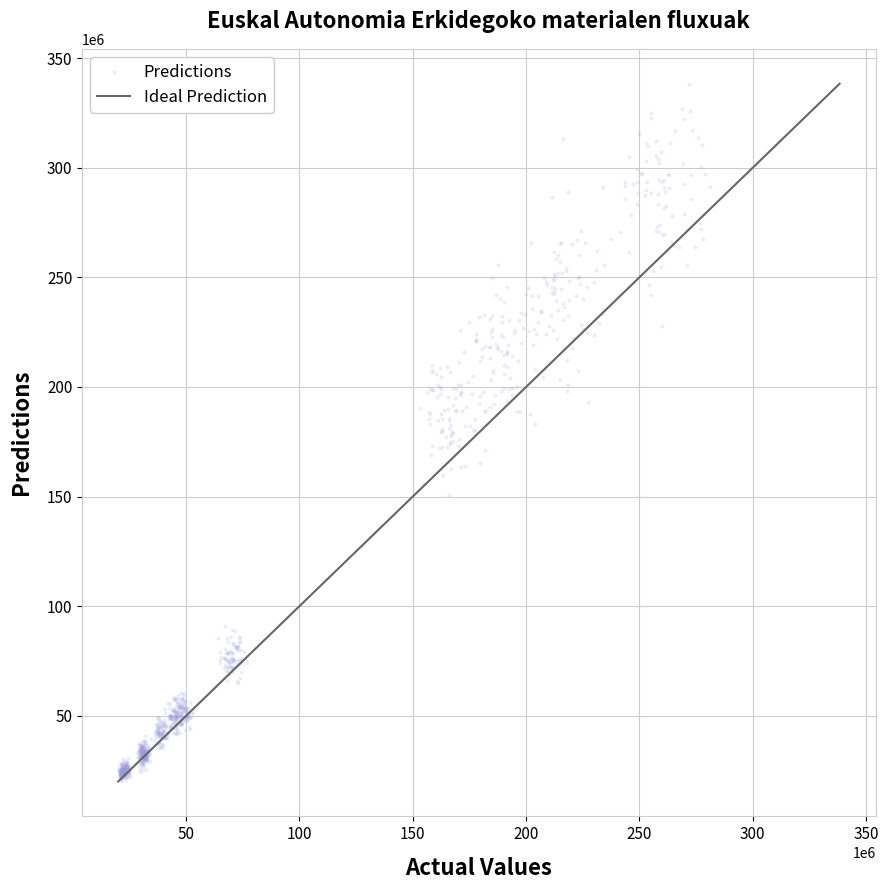

What is the range of Y values (max minus min)?

318077971.3